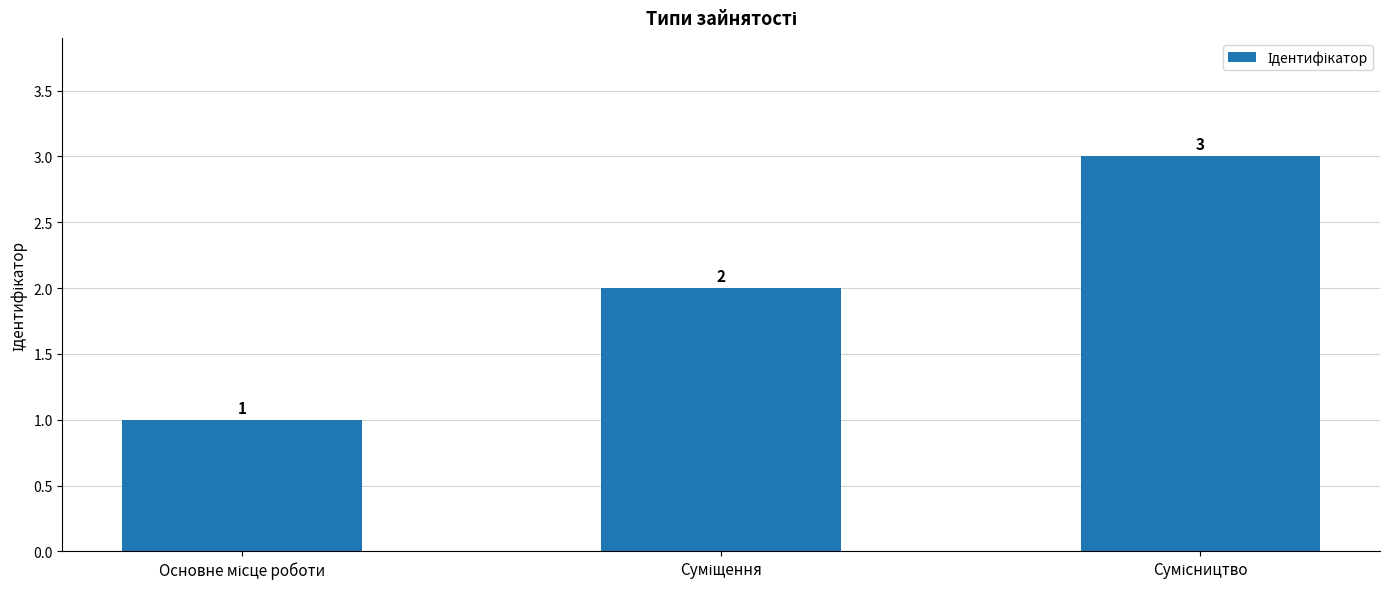

What is the greatest value displayed?

3